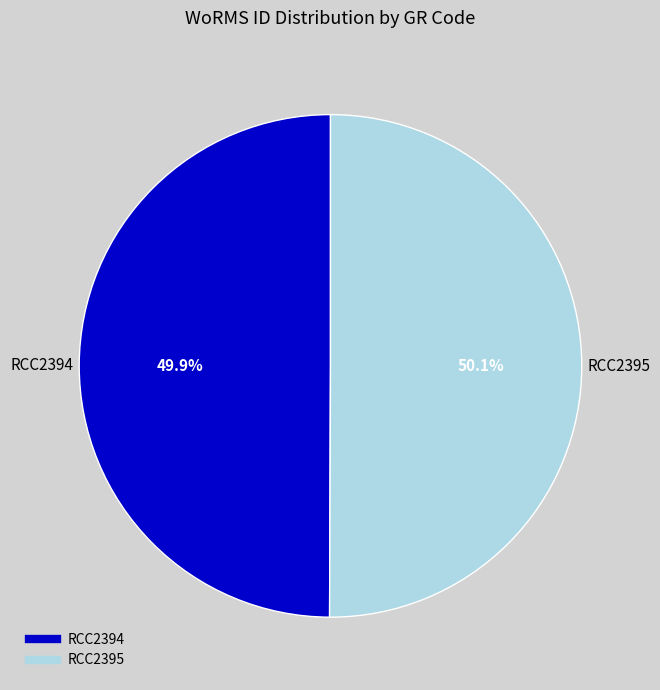

What is the ratio of the value at RCC2394 to the value at RCC2395?

1.0